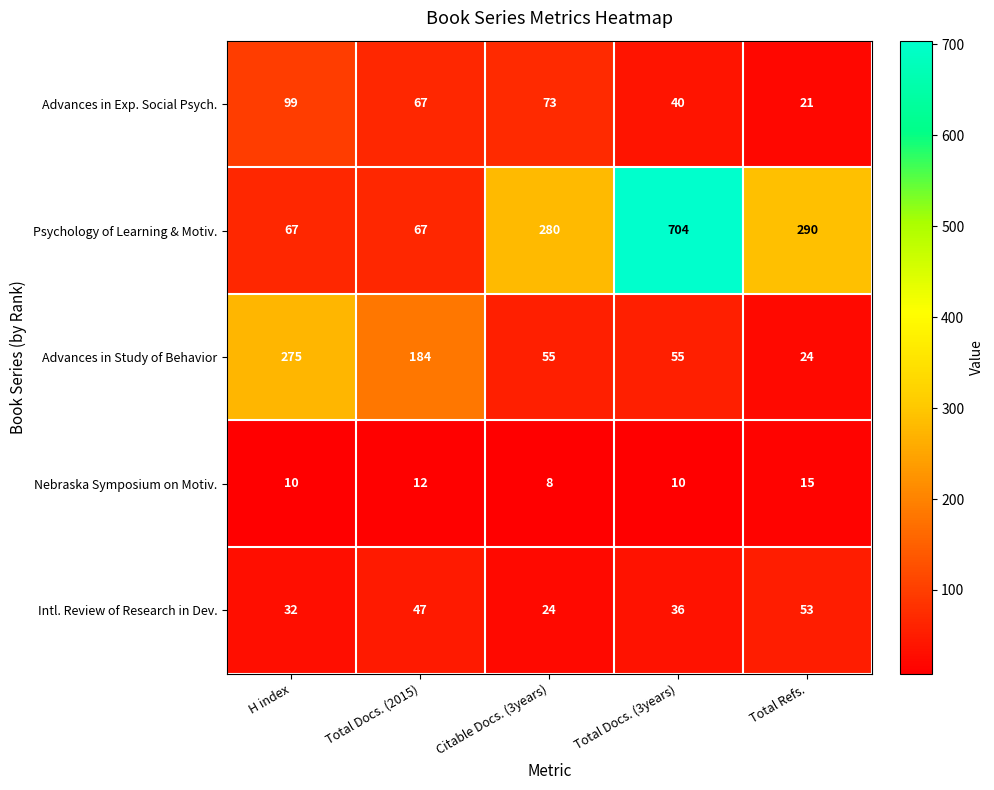

What is the total value across all series at Total Docs. (2015)?

377